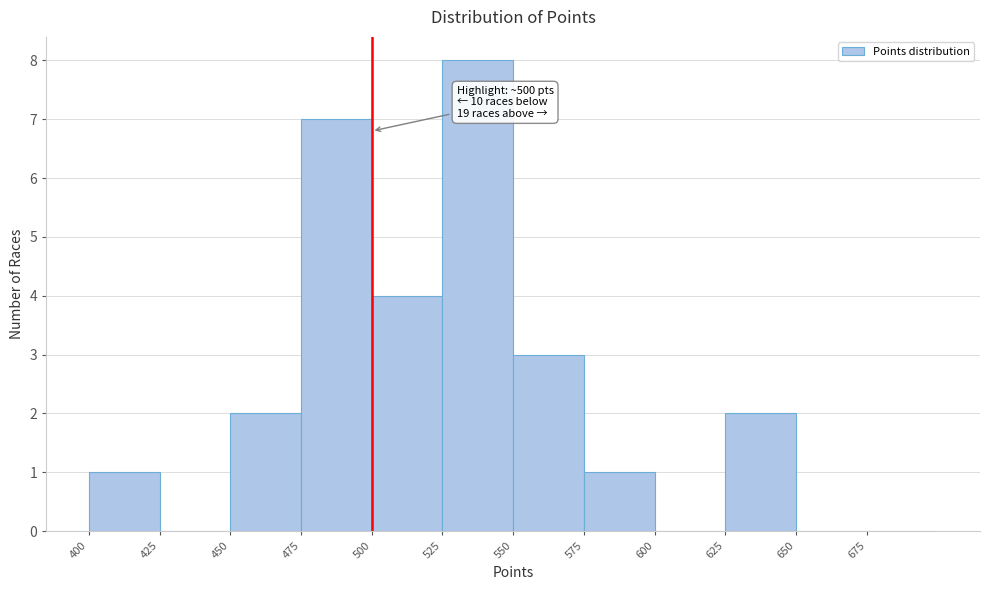

Which range on the x-axis has the tallest bar?

525 to 550